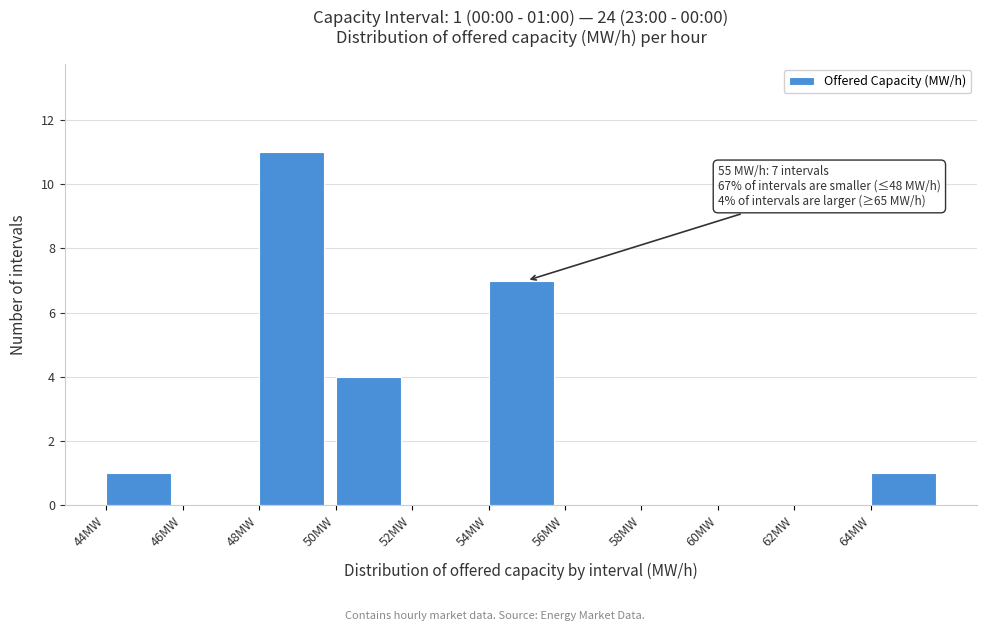

Which range on the x-axis has the tallest bar?

48 to 50